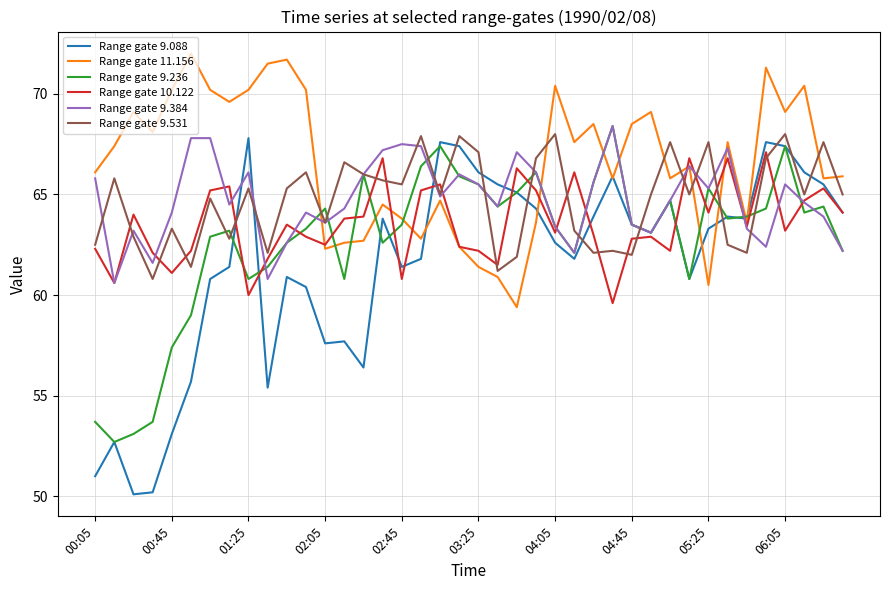

Which series has the largest total across all categories?

Range gate 11.156